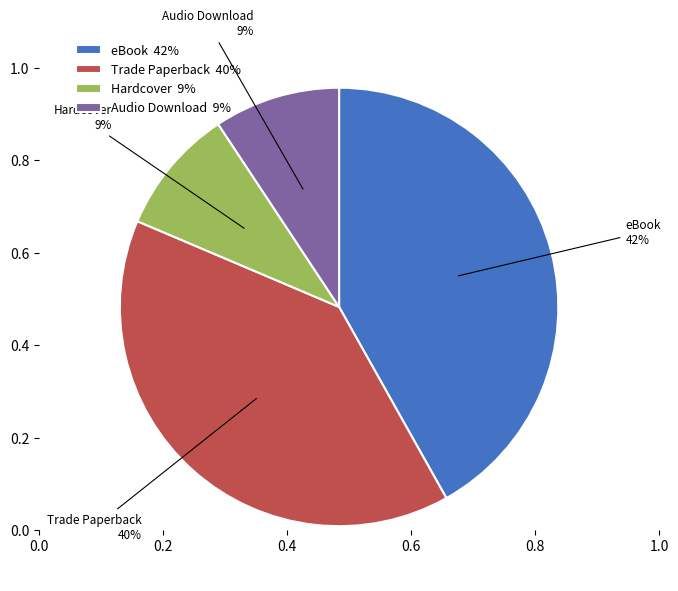

To the nearest percent, what percentage of the pie is Hardcover?

9%